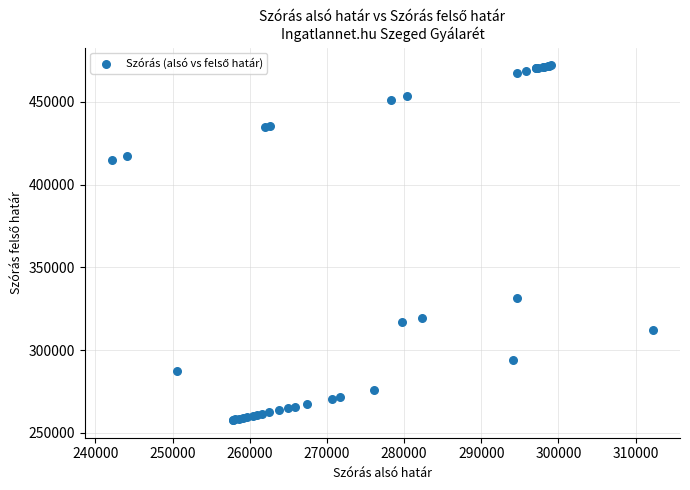

What Y value in the scatter plot is closest to 364888?

331652